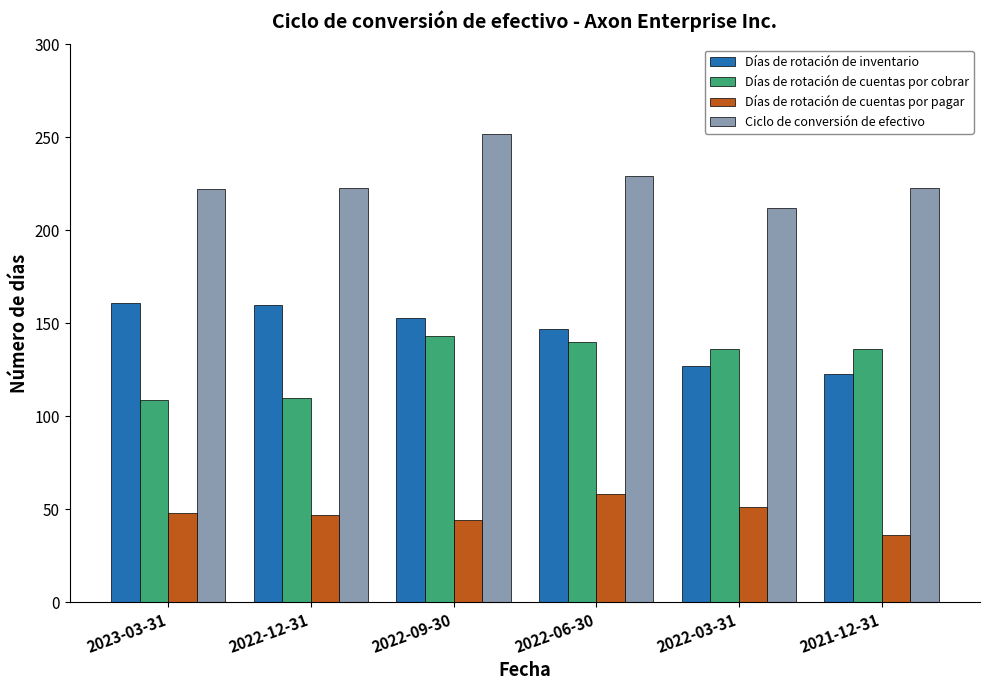

Count the number of data series in this chart.

4